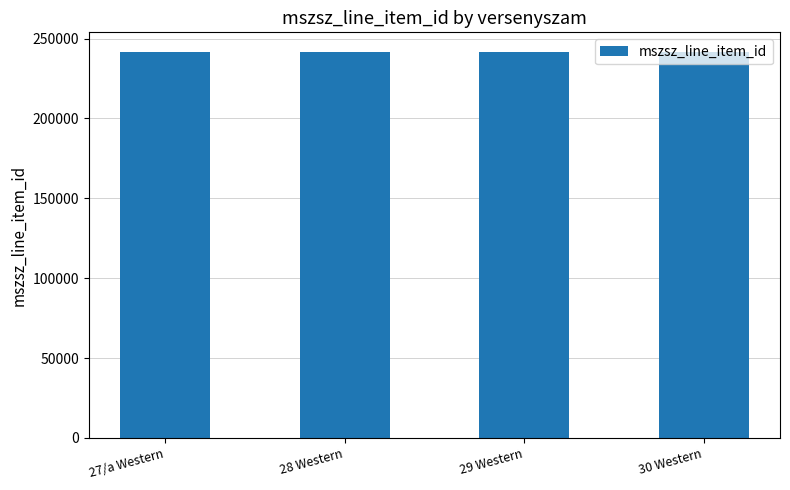

What is the change in value from 29 Western to 30 Western?

+1